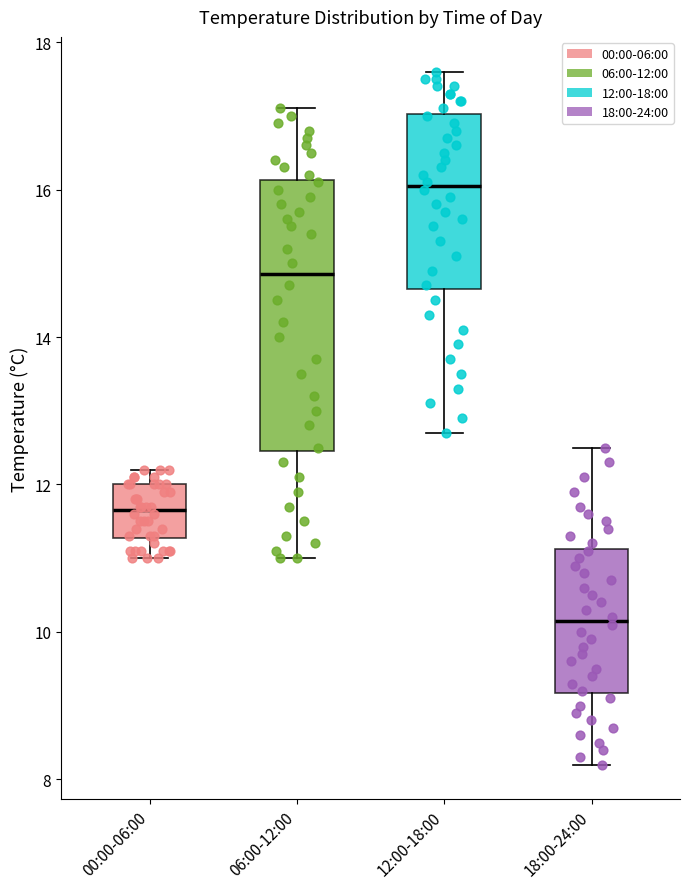

Reading left to right, read every box against the y-axis: the position of its median line, the range the box covers, and the ends of its whiskers. The values are not printed on the chart, so give them approximately, as read against the axis.

00:00-06:00: median 11.6, box 11.2 to 12.0, whiskers 11.0 to 12.2
06:00-12:00: median 14.8, box 12.4 to 16.2, whiskers 11.0 to 17.2
12:00-18:00: median 16.0, box 14.6 to 17.0, whiskers 12.8 to 17.6
18:00-24:00: median 10.2, box 9.2 to 11.2, whiskers 8.2 to 12.6